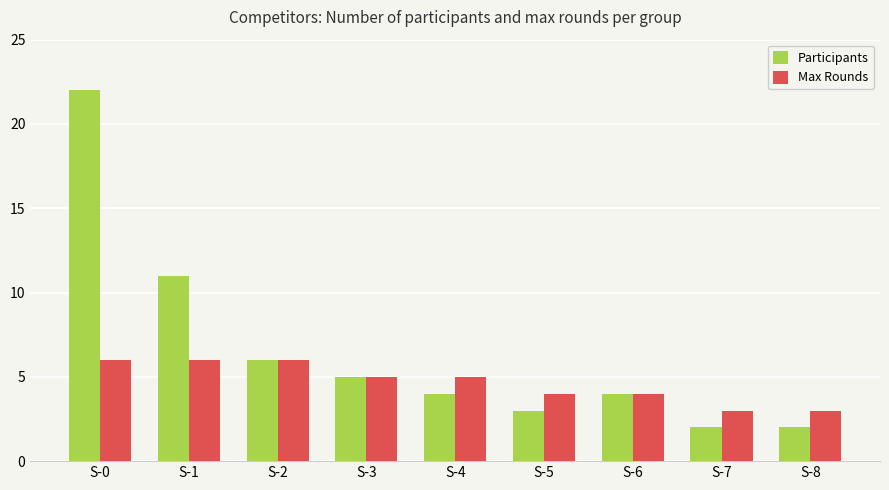

Count the Max Rounds values in the range 4 to 6.

7